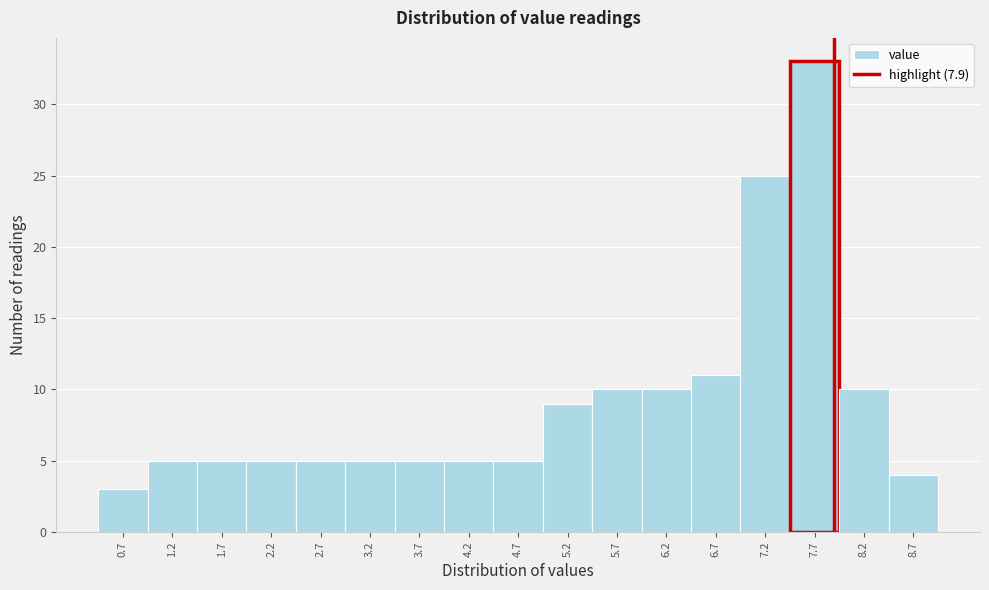

Reading left to right, list every bar in this chart as the range it spans on the x-axis followed by its height. The values are not printed on the chart, so give them approximately, as read against the axis.

0.45 to 0.95: 3
0.95 to 1.45: 5
1.45 to 1.95: 5
1.95 to 2.45: 5
2.45 to 2.95: 5
2.95 to 3.45: 5
3.45 to 3.95: 5
3.95 to 4.45: 5
4.45 to 4.95: 5
4.95 to 5.45: 9
5.45 to 5.95: 10
5.95 to 6.45: 10
6.45 to 6.95: 11
6.95 to 7.45: 25
7.45 to 7.95: 33
7.95 to 8.45: 10
8.45 to 8.95: 4